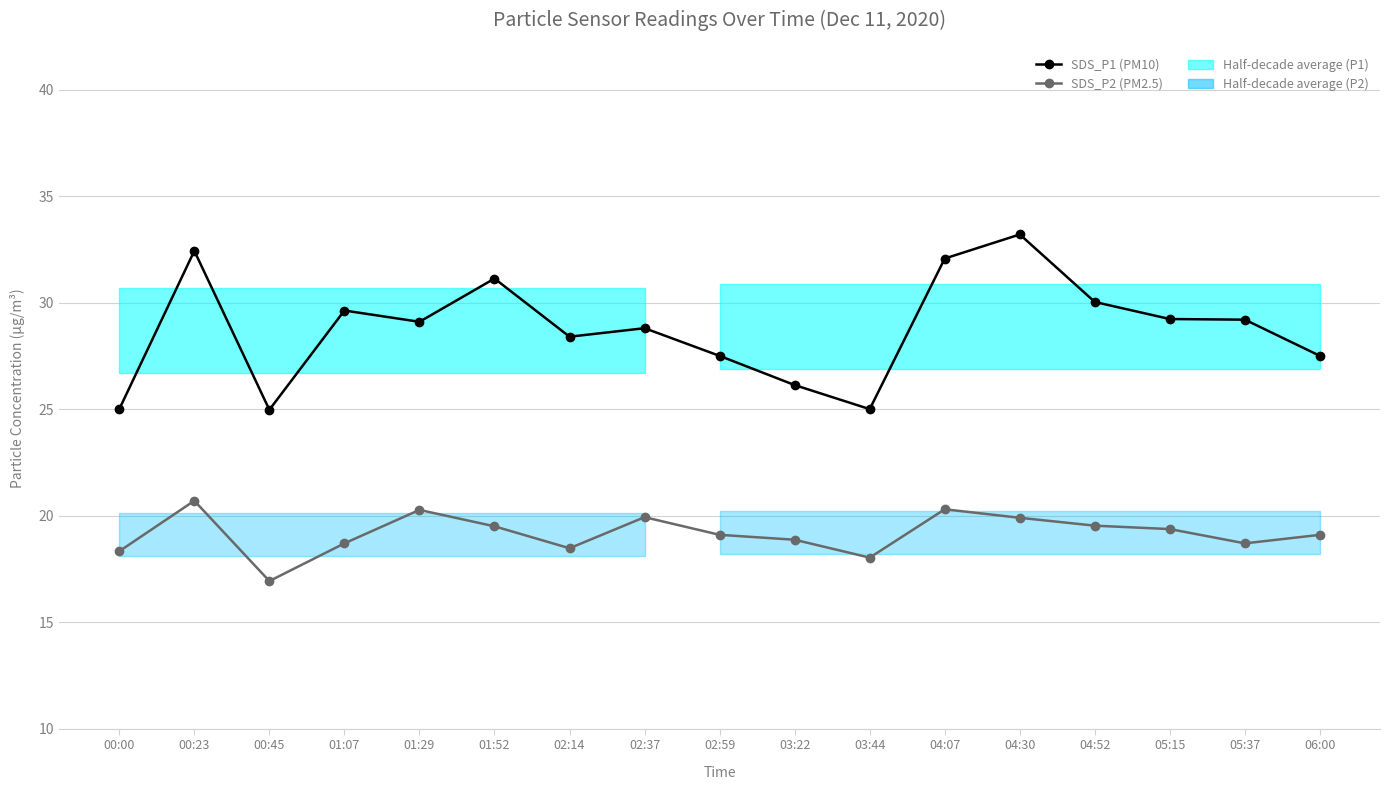

What is the sum of the SDS_P2 (PM2.5) values at 02:59 and 02:14?

37.6